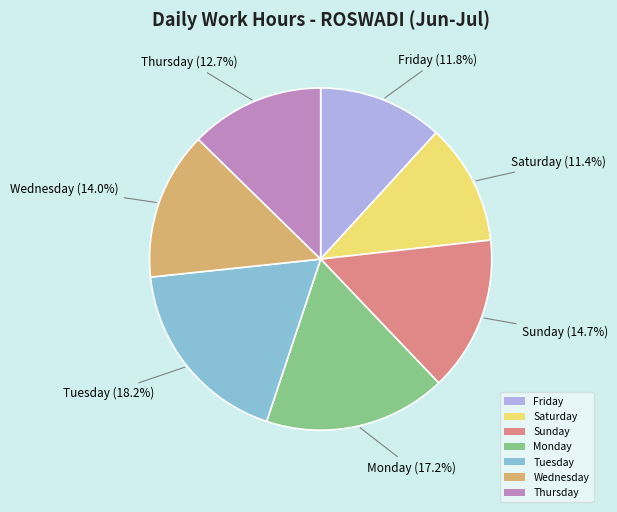

Which category has the biggest portion of the pie?

Tuesday